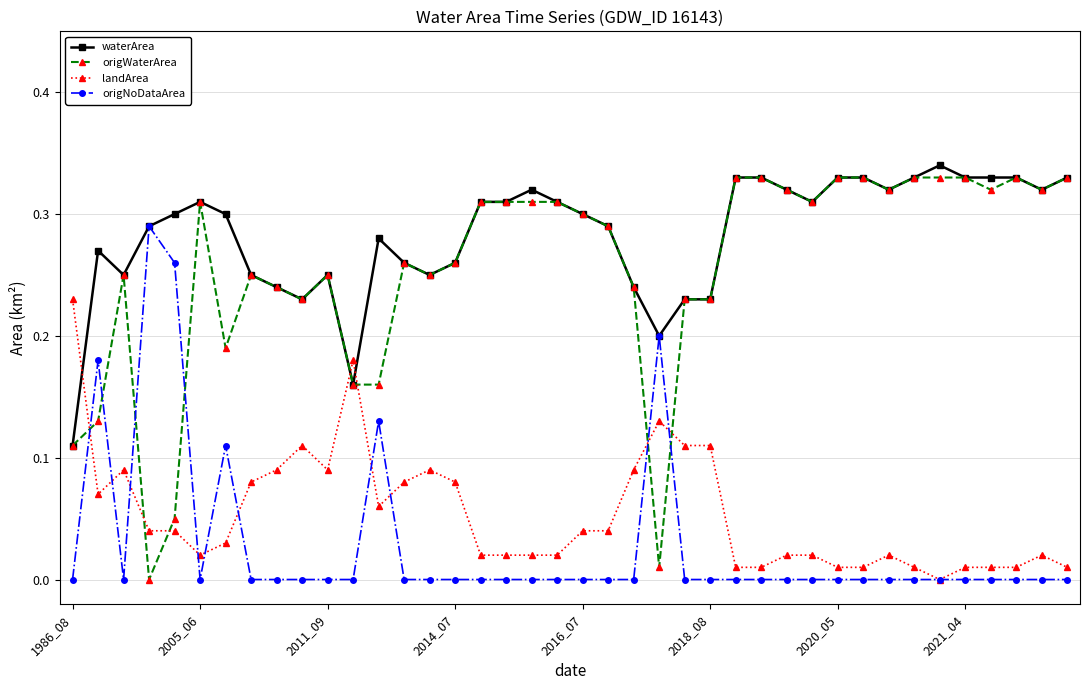

Which series has the largest range (max minus min)?

origWaterArea